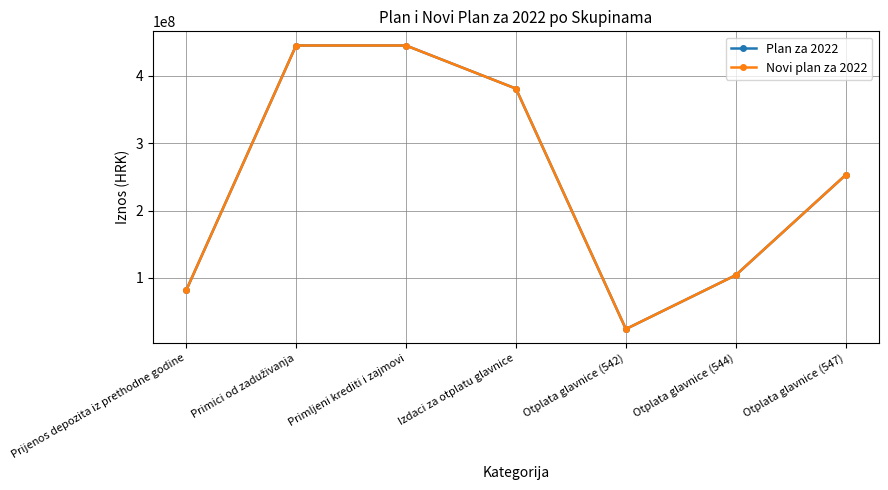

What is the difference between the second highest and minimum values in the Plan za 2022 series?

421000000